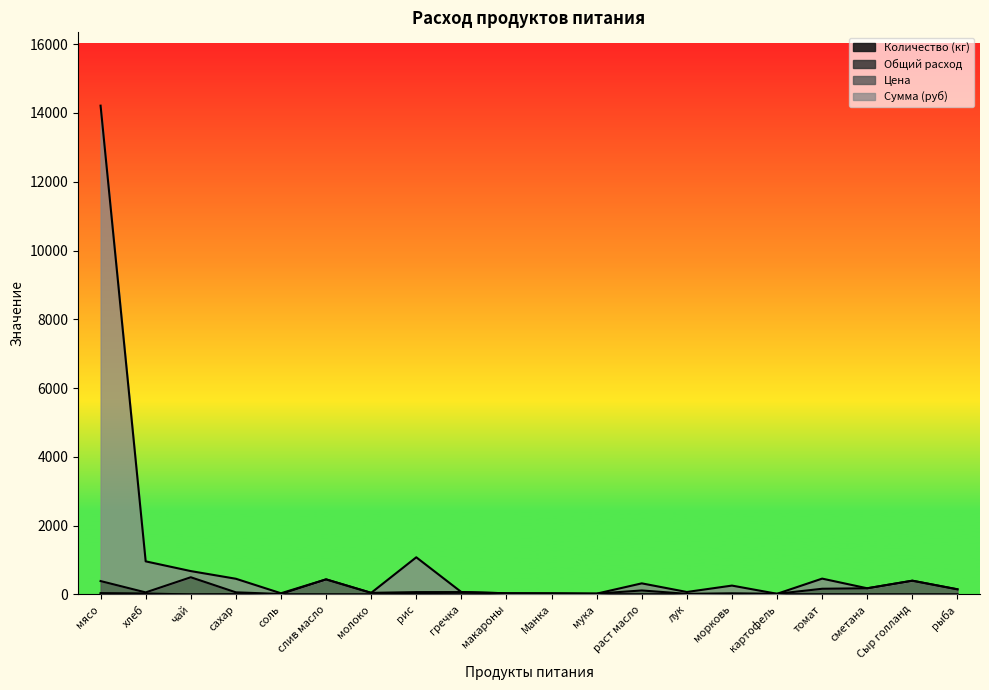

What is the difference between the Количество (кг) values at мясо and картофель?

0.1